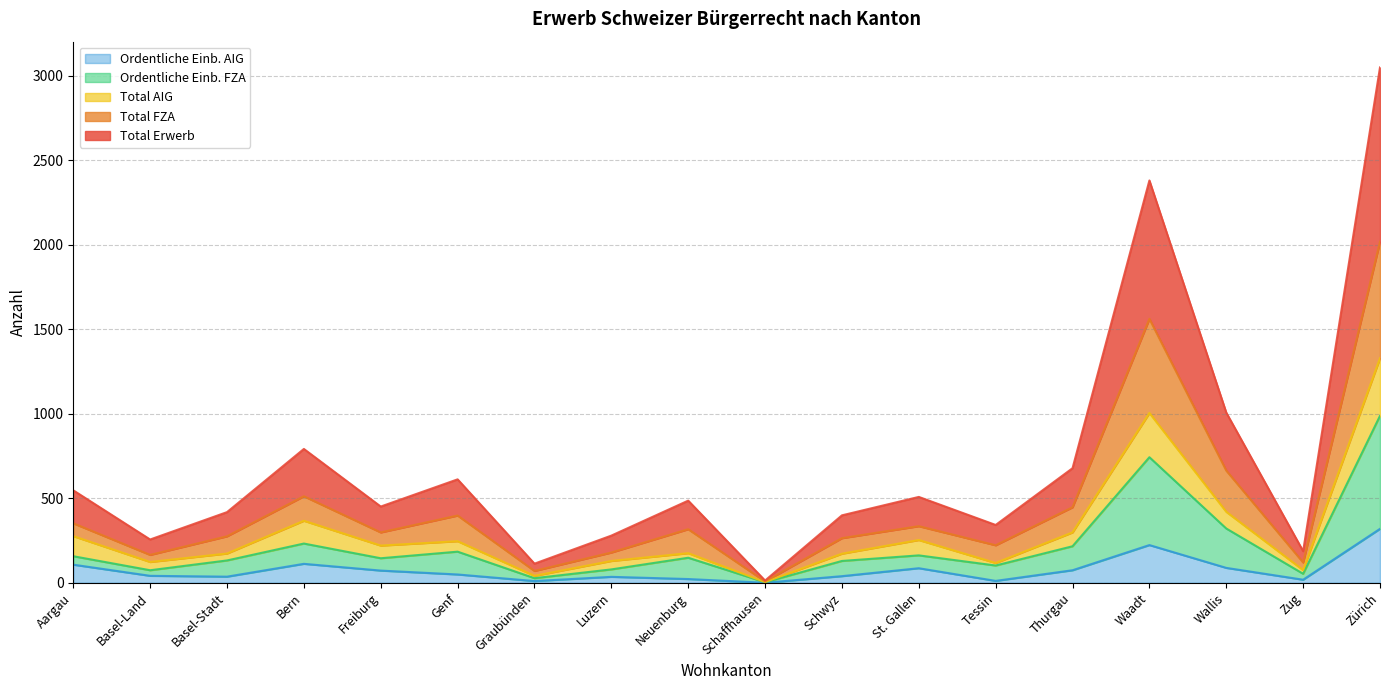

Which category has the highest value in the Ordentliche Einb. AIG series?

Zürich